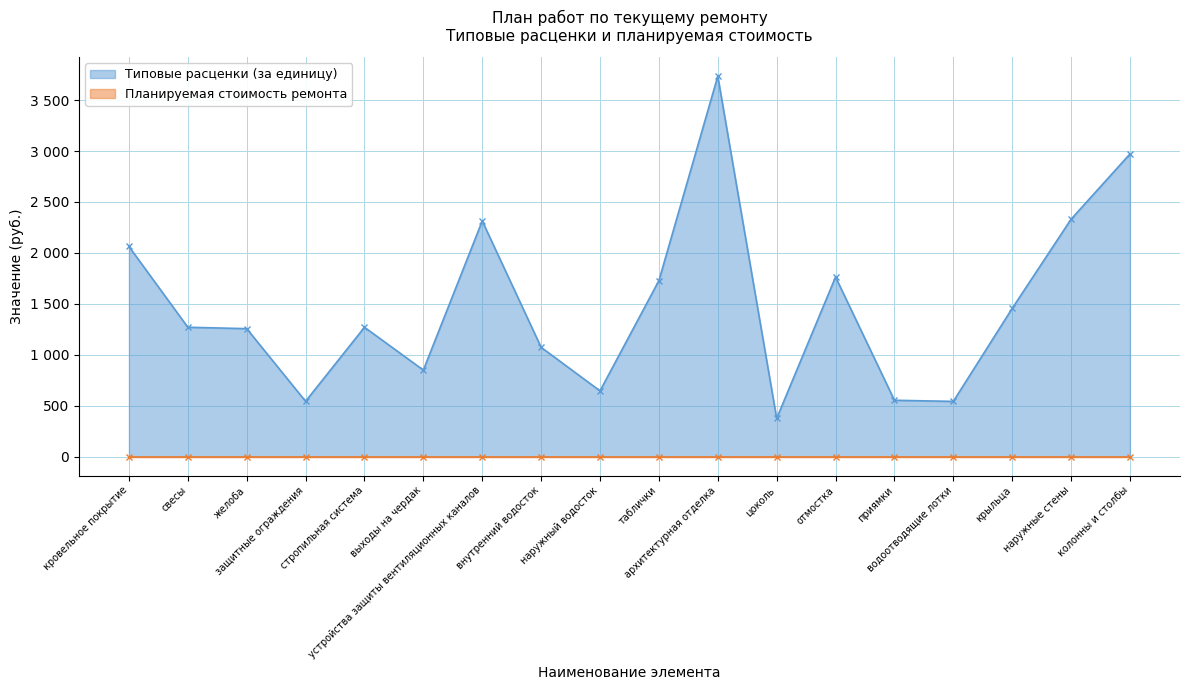

Rank the categories by value from highest to lowest.

архитектурная отделка, колонны и столбы, наружные стены, устройства защиты вентиляционных каналов, кровельное покрытие, отмостка, таблички, крыльца, свесы, стропильная система, желоба, внутренний водосток, выходы на чердак, наружный водосток, приямки, защитные ограждения, водоотводящие лотки, цоколь